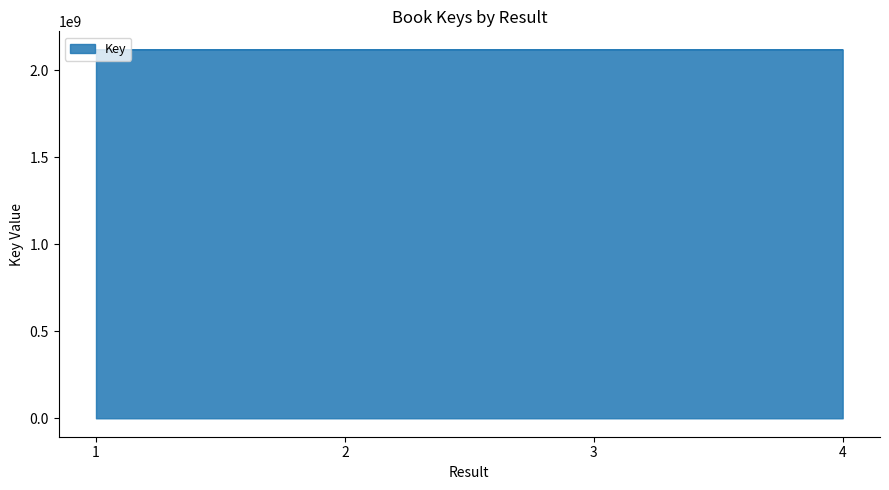

Is it true that the value at 4 is 2117875363?

True